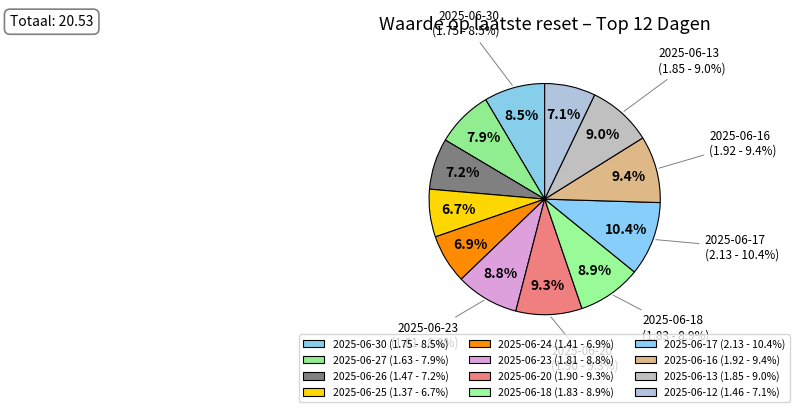

Does any single category account for the majority?

No